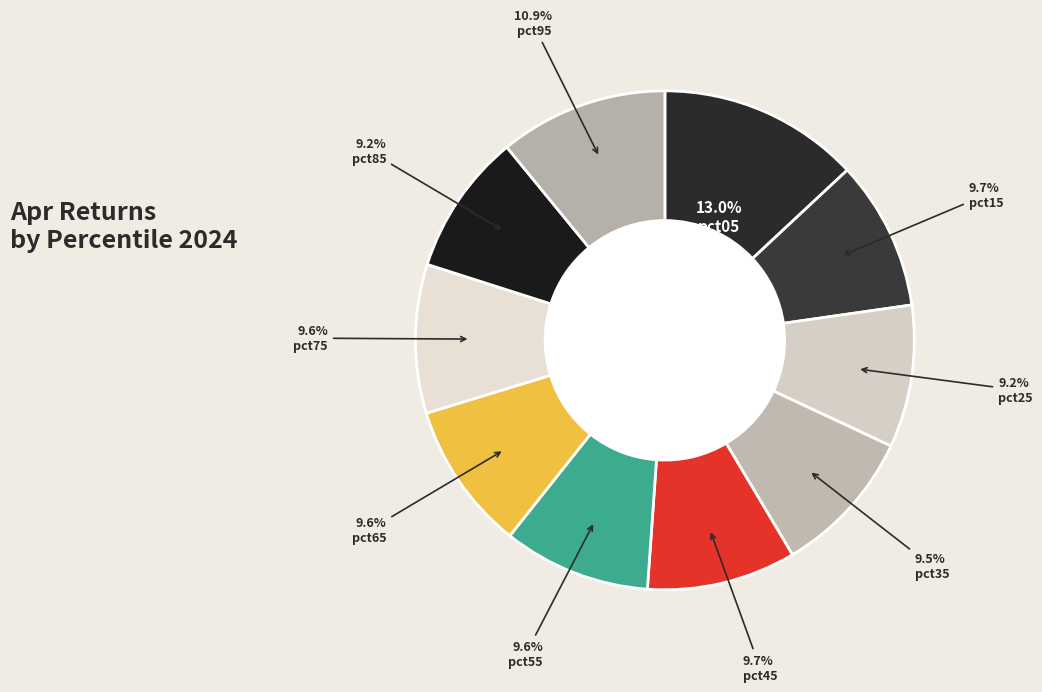

Is there a majority slice in this chart?

No